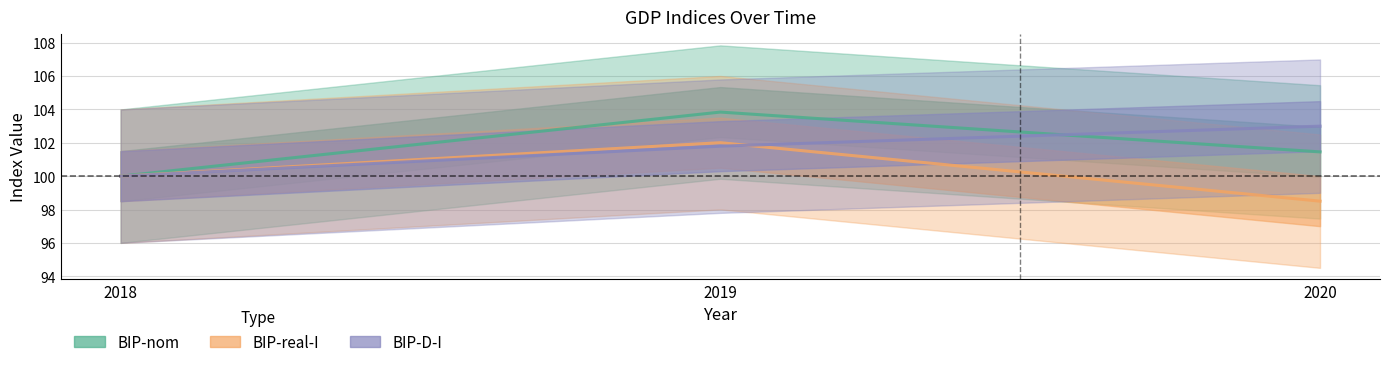

What is the minimum value shown in the chart?

98.5